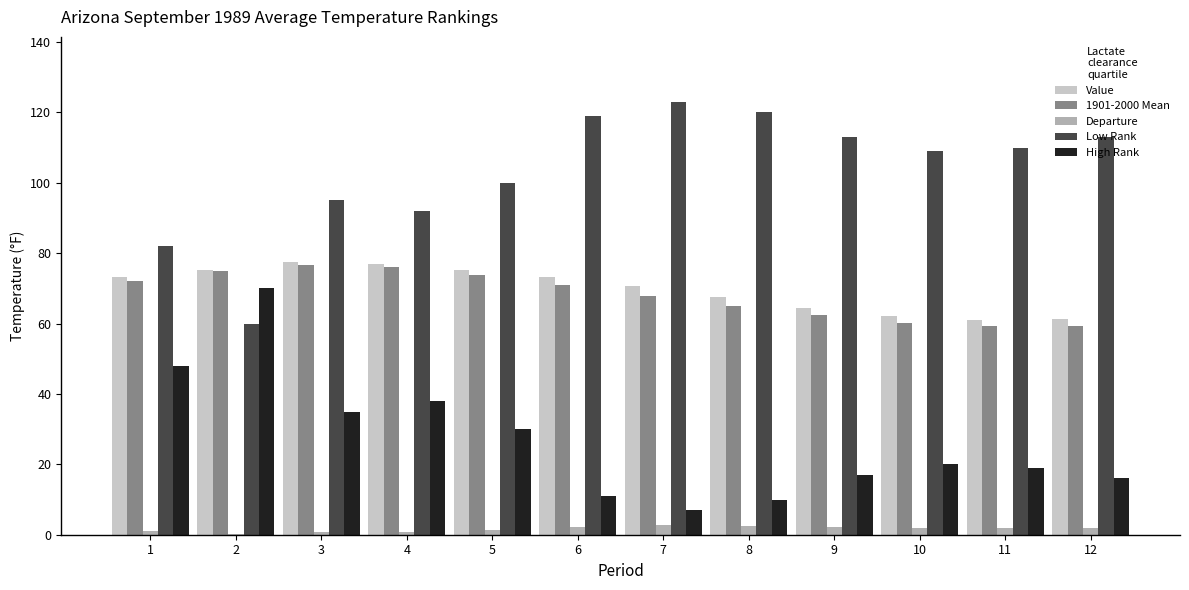

Is the value of Departure at 11 greater than the value of 1901-2000 Mean at 6?

No